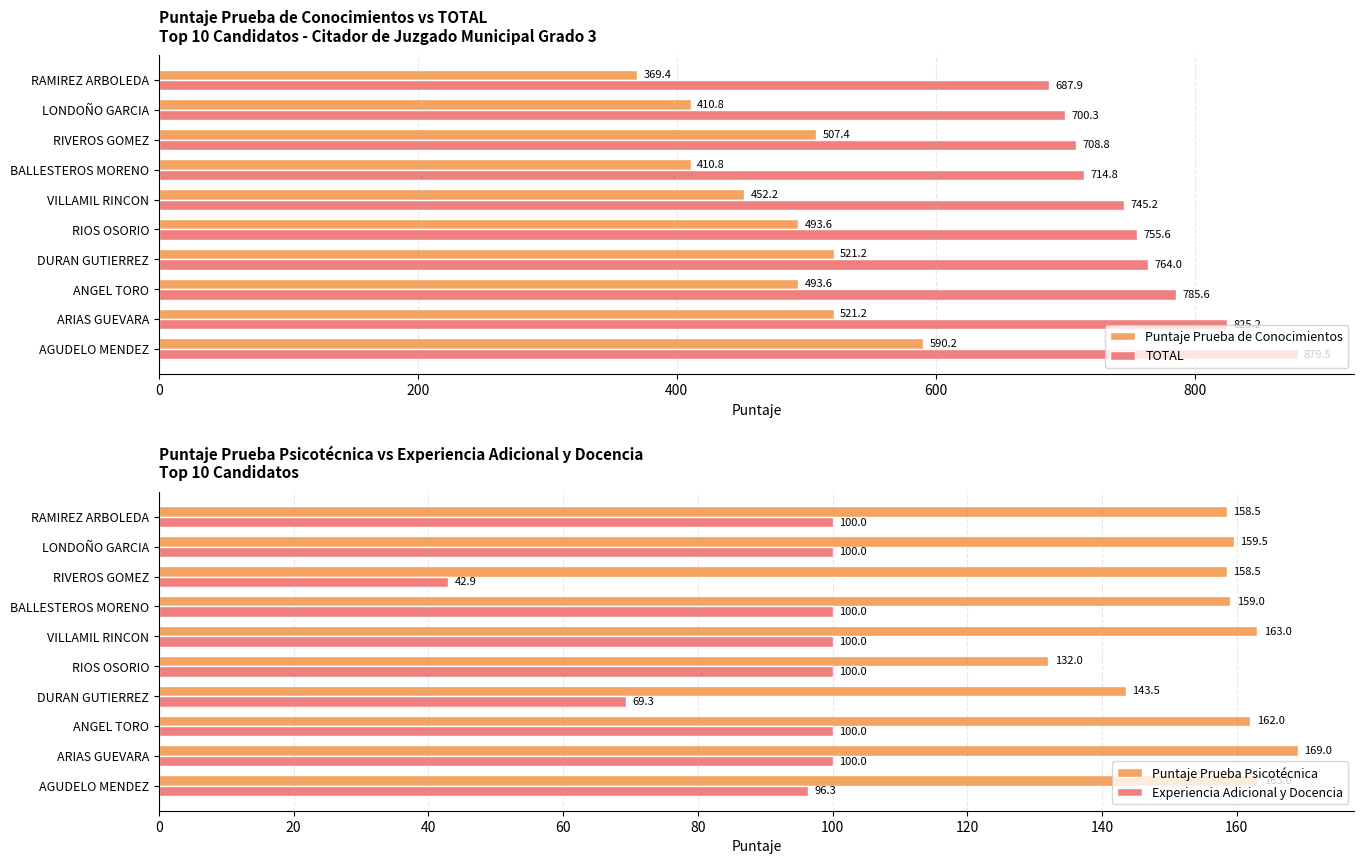

What value does the TOTAL series have at AGUDELO MENDEZ?

879.5